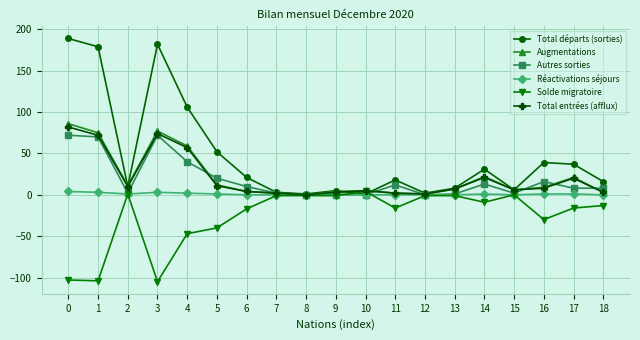

True or false: Total départs (sorties) has a value of 28 at 11.

False